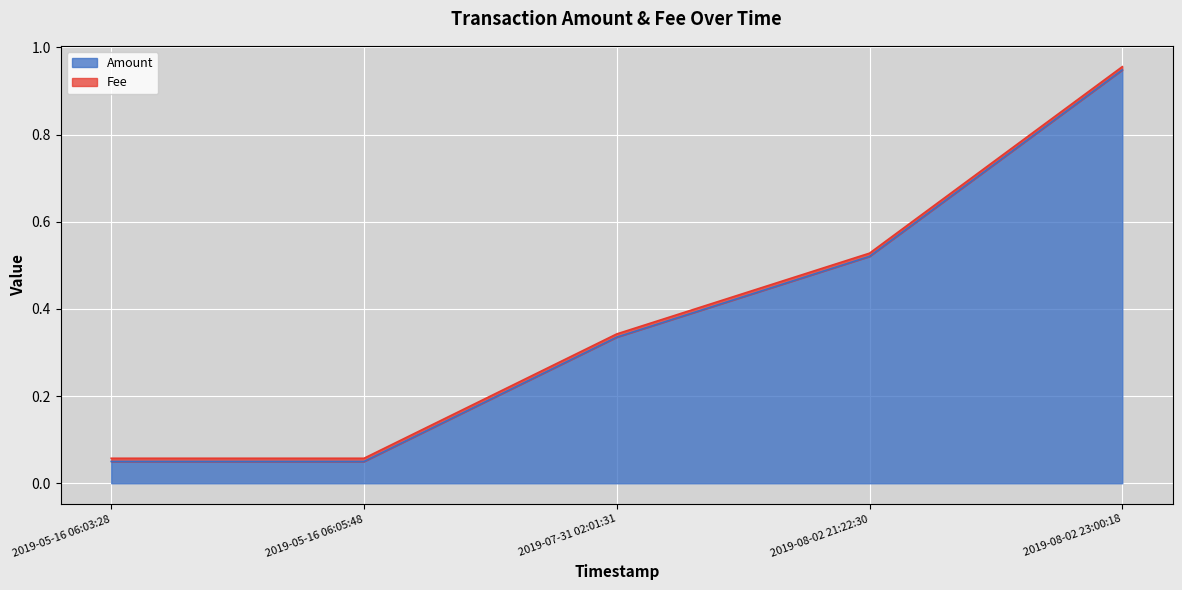

What is the approximate value at 2019-07-31 02:01:31?

0.3